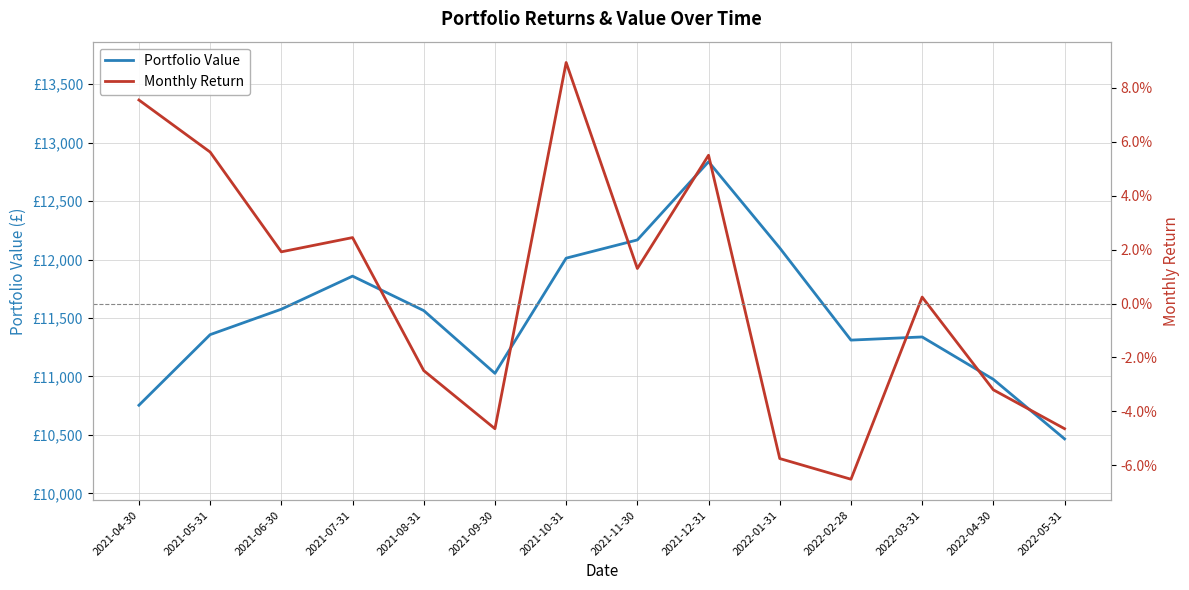

Is it true that Portfolio Value equals 11357.9 at 2021-05-31?

True